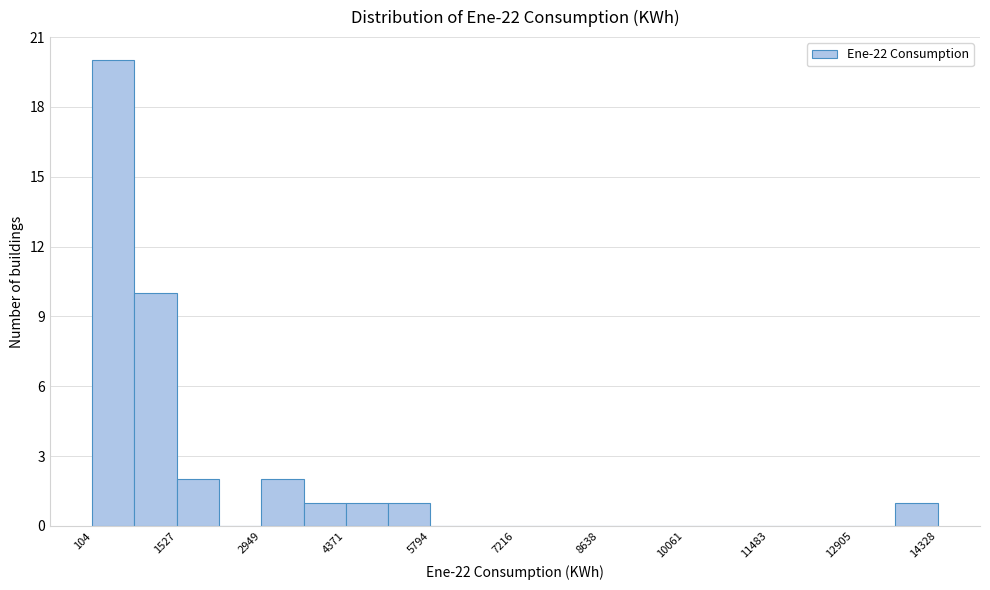

Around what value on the x-axis is the tallest bar? Give the approximate position of its centre, as read against the axis.

400